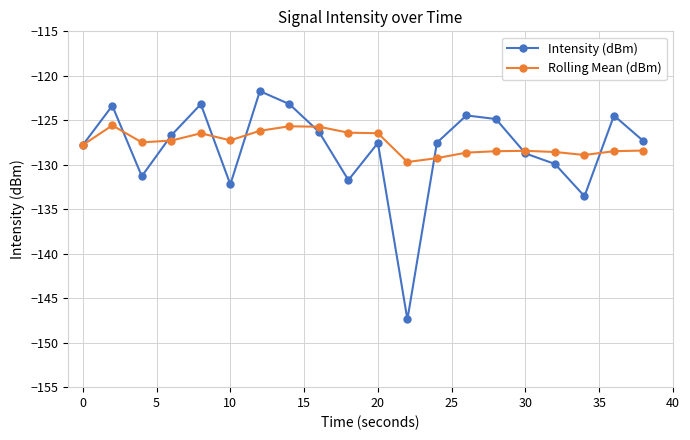

How many interior local valleys does the Intensity (dBm) series have?

5